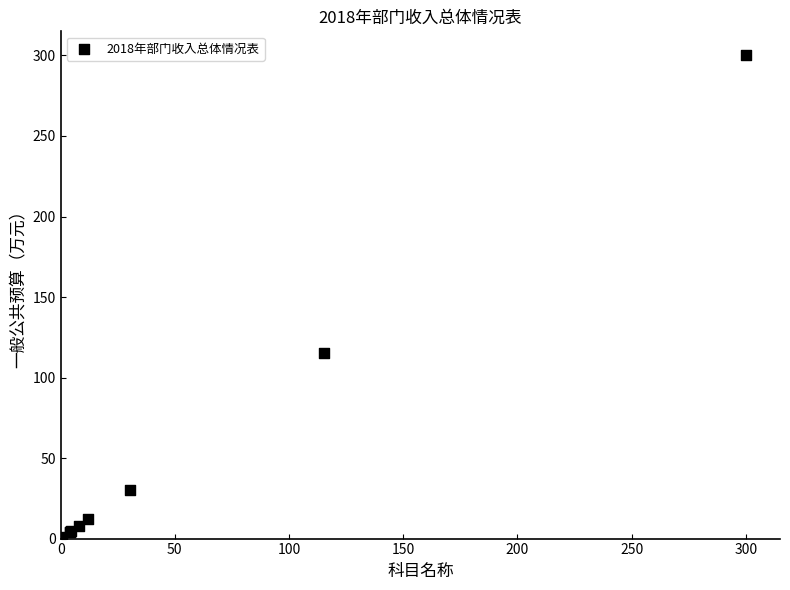

What Y value in the scatter plot is closest to 150?

115.5